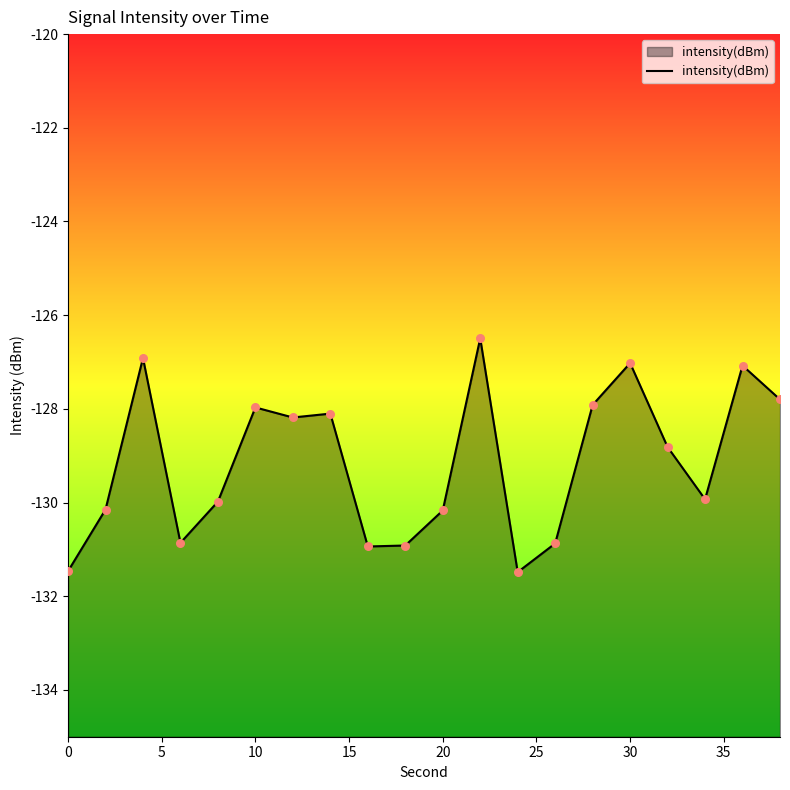

Between 15 and 5, which is larger?

5